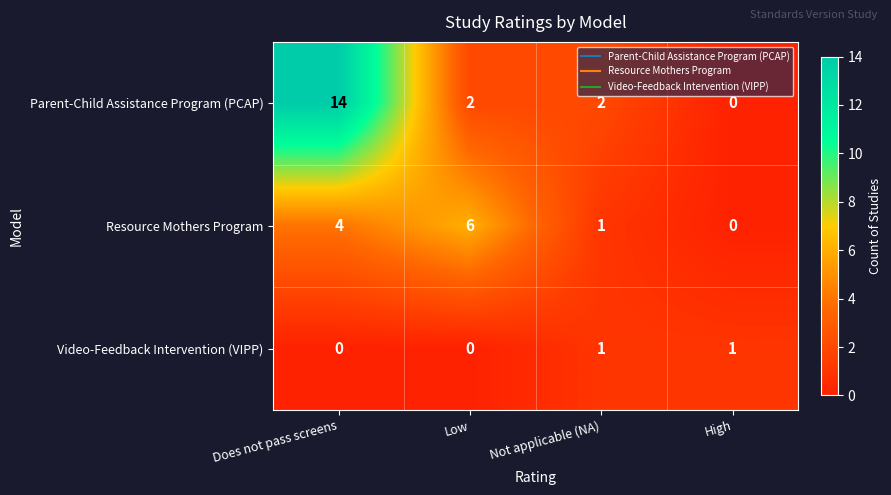

Reading left to right, what are all the values shown in this chart?

Parent-Child Assistance Program (PCAP): Does not pass screens=14	Low=2	Not applicable (NA)=2	High=0
Resource Mothers Program: Does not pass screens=4	Low=6	Not applicable (NA)=1	High=0
Video-Feedback Intervention (VIPP): Does not pass screens=0	Low=0	Not applicable (NA)=1	High=1